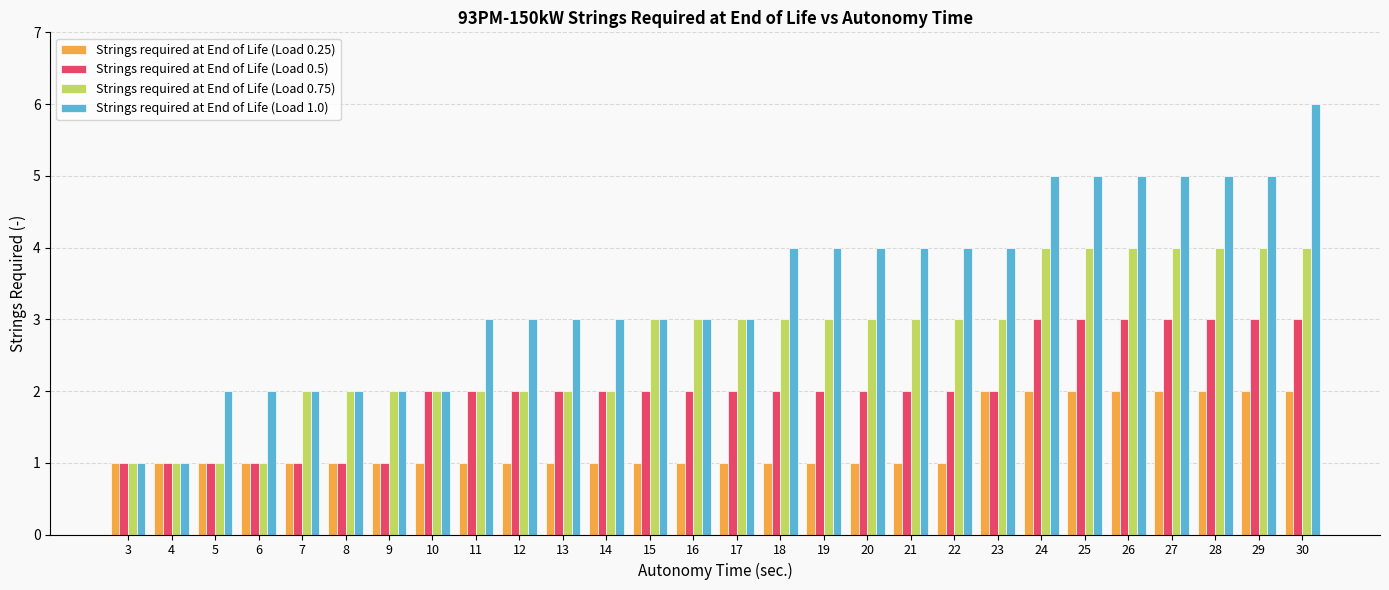

Rank the series by their maximum value, from highest to lowest.

Strings required at End of Life (Load 1.0), Strings required at End of Life (Load 0.75), Strings required at End of Life (Load 0.5), Strings required at End of Life (Load 0.25)